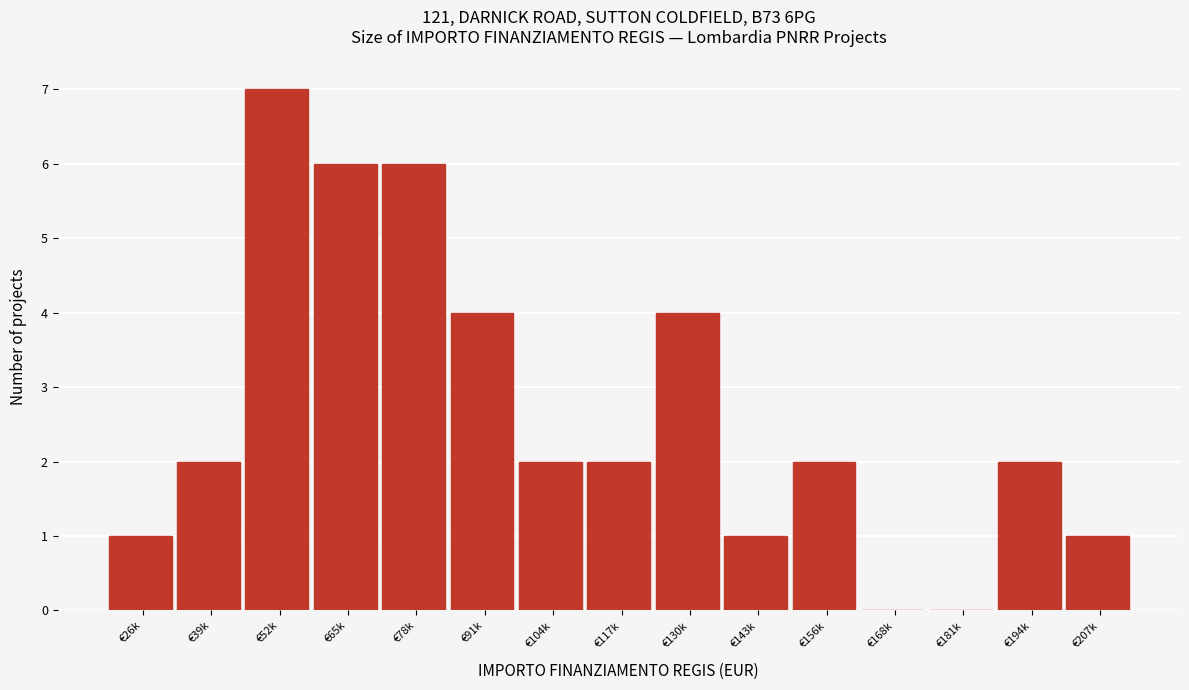

Reading right to left, extract all data points from this chart.

€207k=1	€194k=2	€181k=0	€168k=0	€156k=2	€143k=1	€130k=4	€117k=2	€104k=2	€91k=4	€78k=6	€65k=6	€52k=7	€39k=2	€26k=1